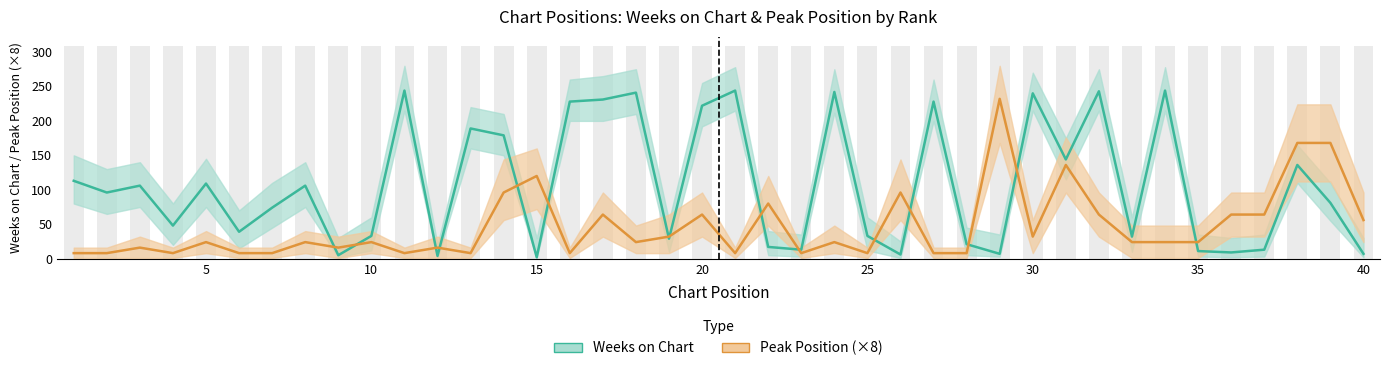

Which series has the largest total across all categories?

Weeks on Chart